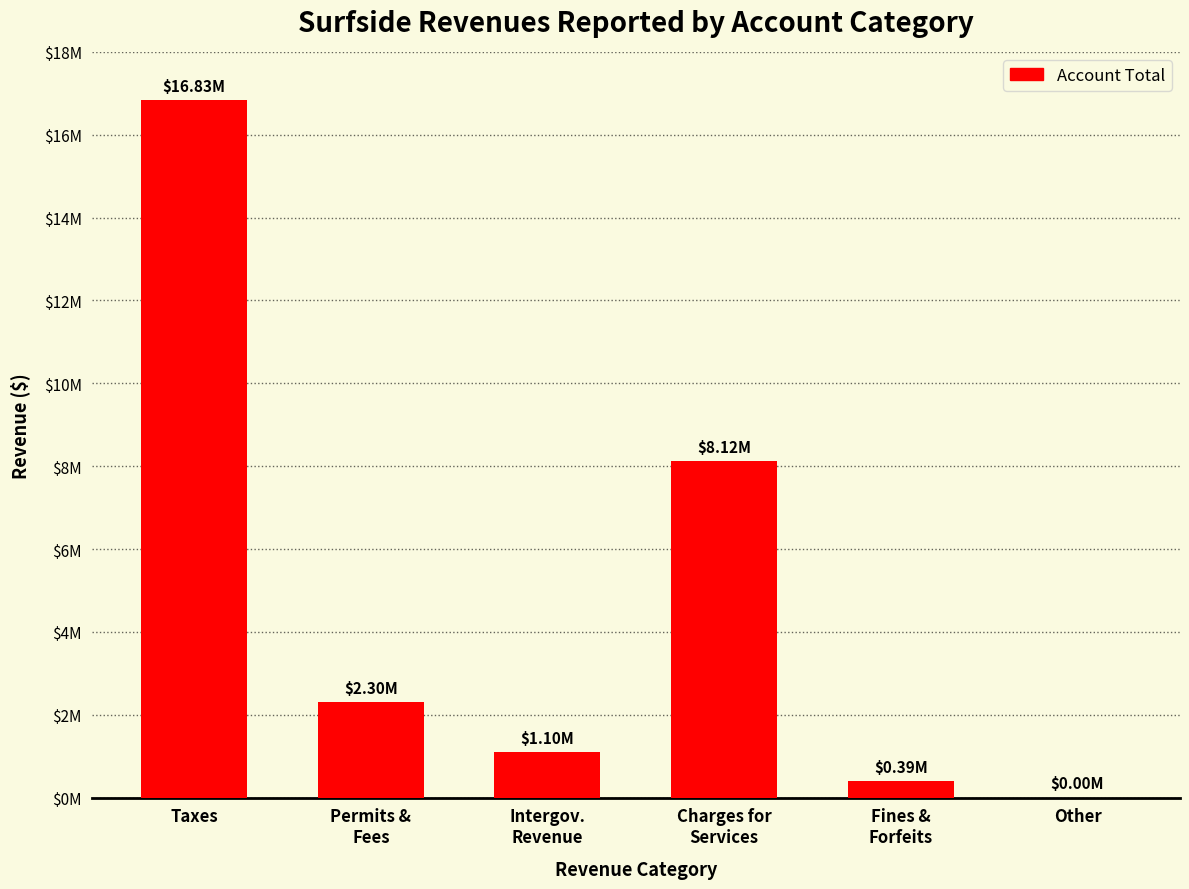

How many data points are less than 2303427?

3